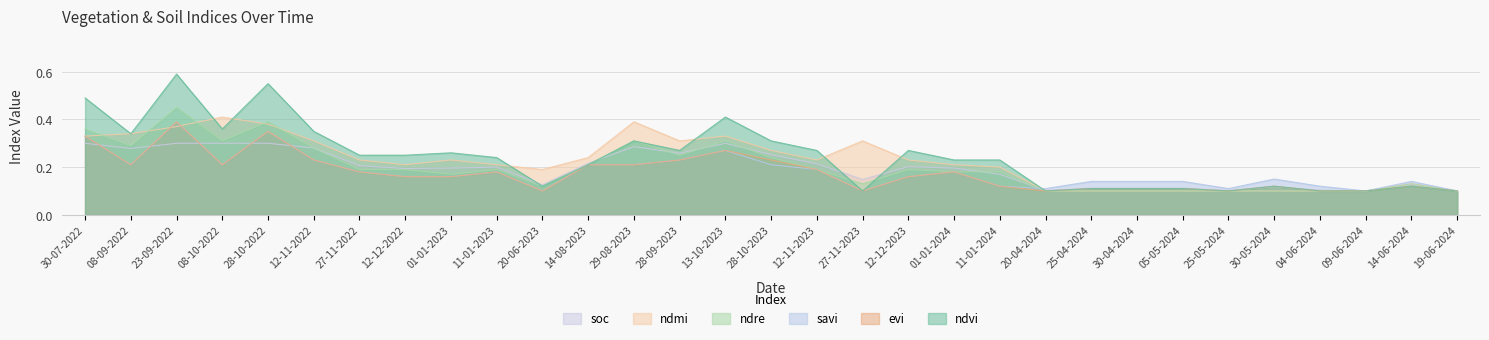

At 30-05-2024, list the series in order from smallest to largest.

ndre, ndmi, soc, ndvi, evi, savi